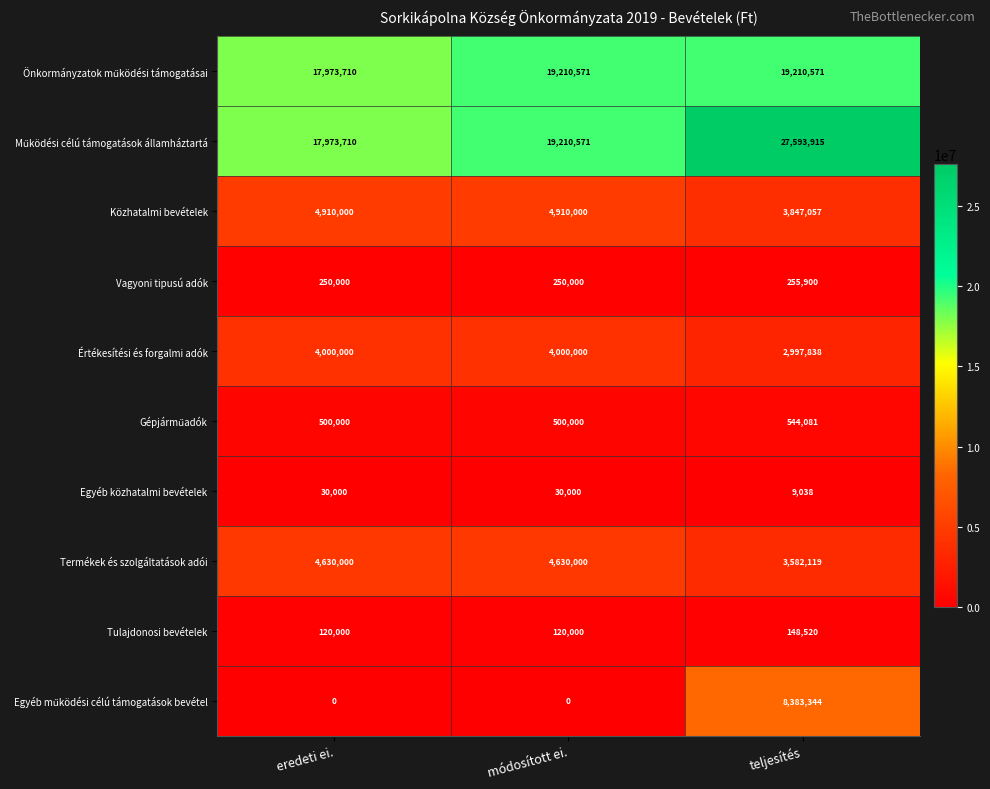

How many Értékesítési és forgalmi adók values are between 2997838 and 4000000?

3